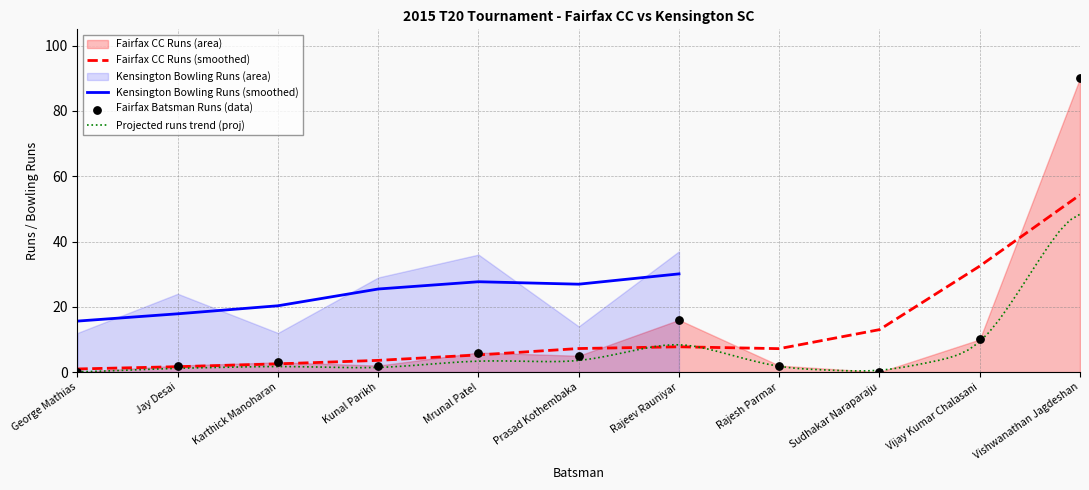

What is the total value across all series at Vijay Kumar Chalasani?

20